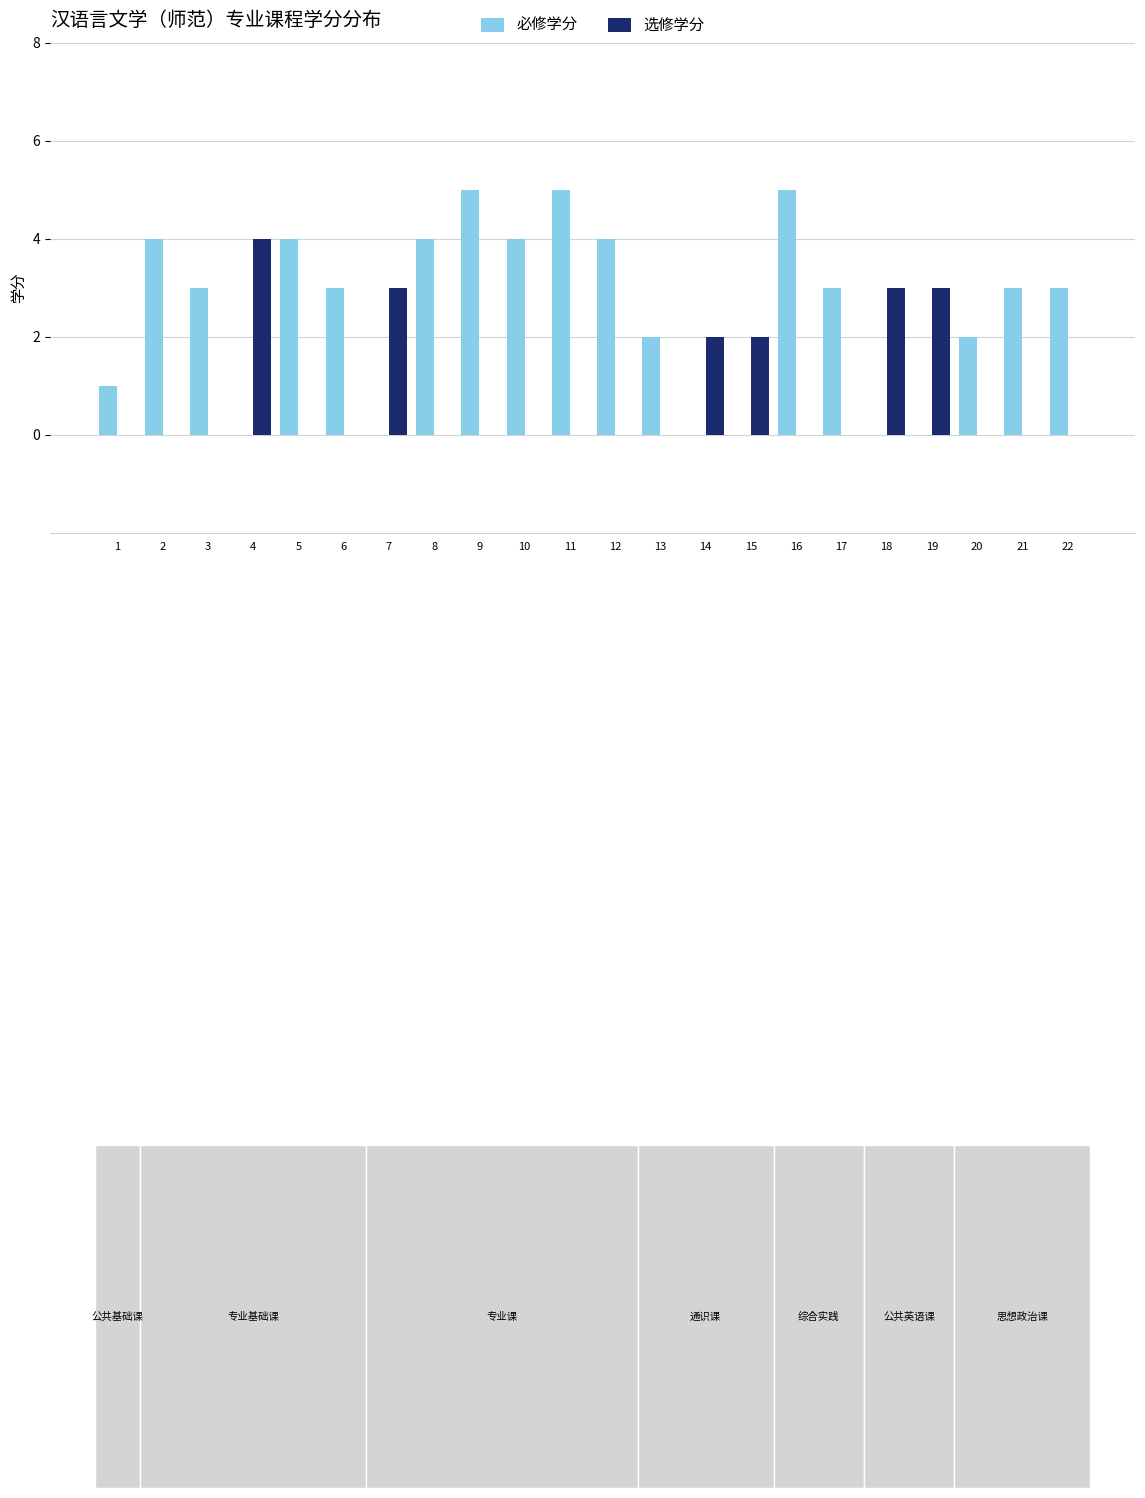

Count the number of categories in the chart.

22